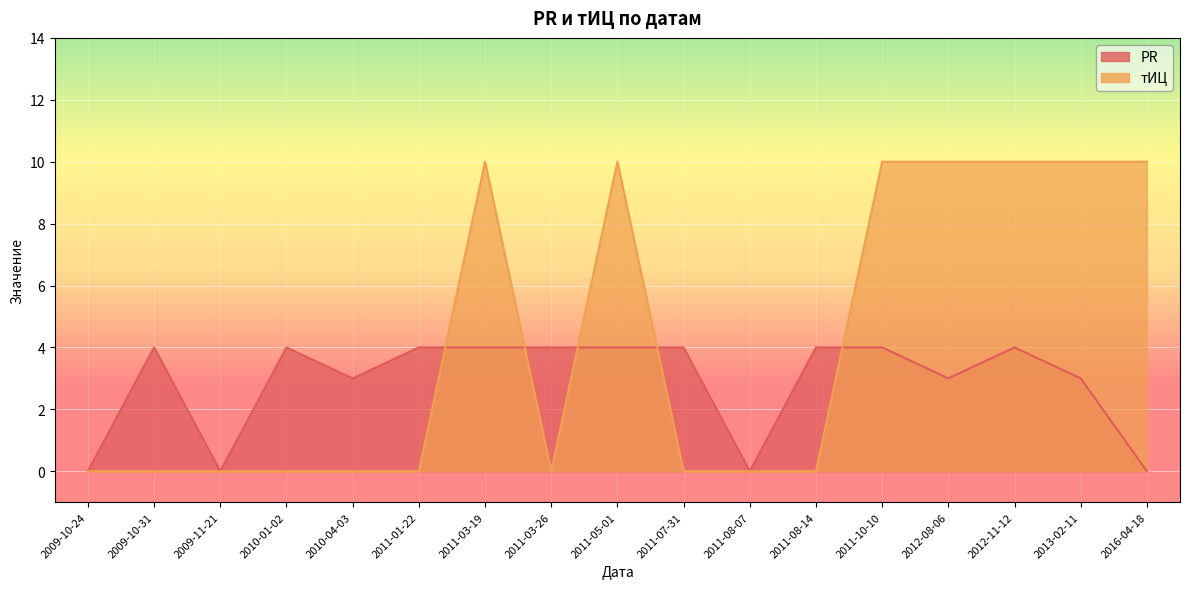

Is it true that тИЦ equals -6 at 2010-01-02?

False